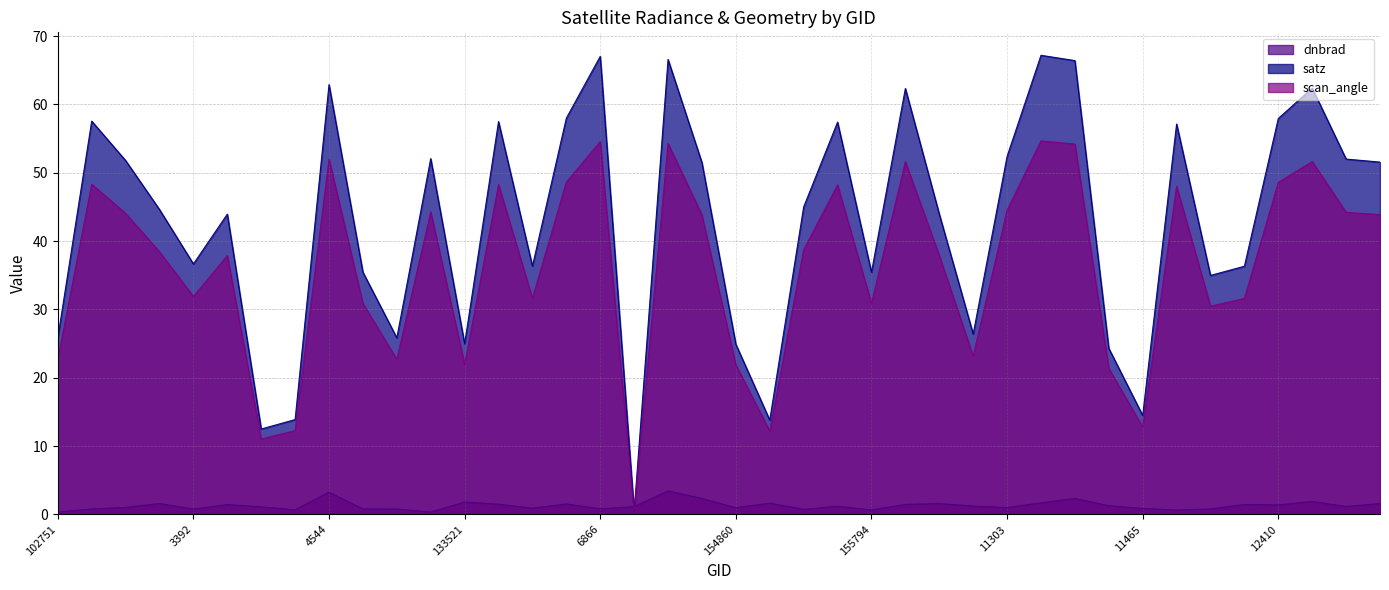

The satz series shows 58.0 at 6632. True or false?

True